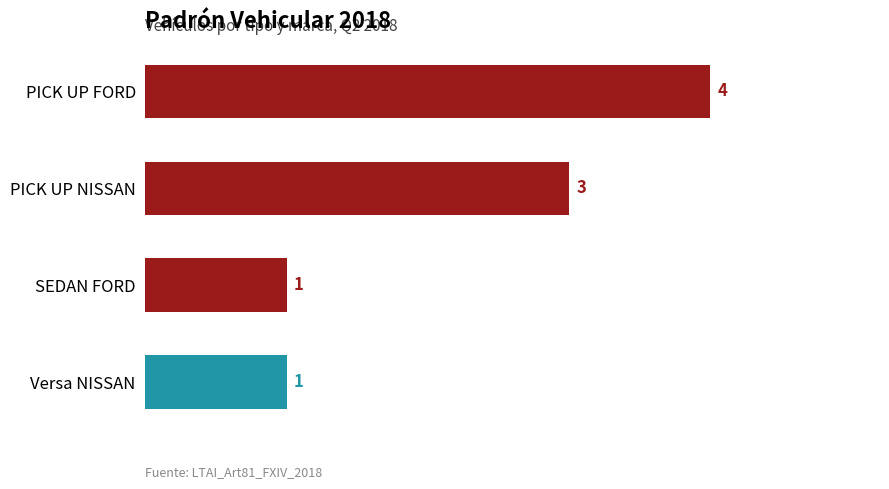

Approximately how many times larger is the value at SEDAN FORD compared to Versa NISSAN?

1.0